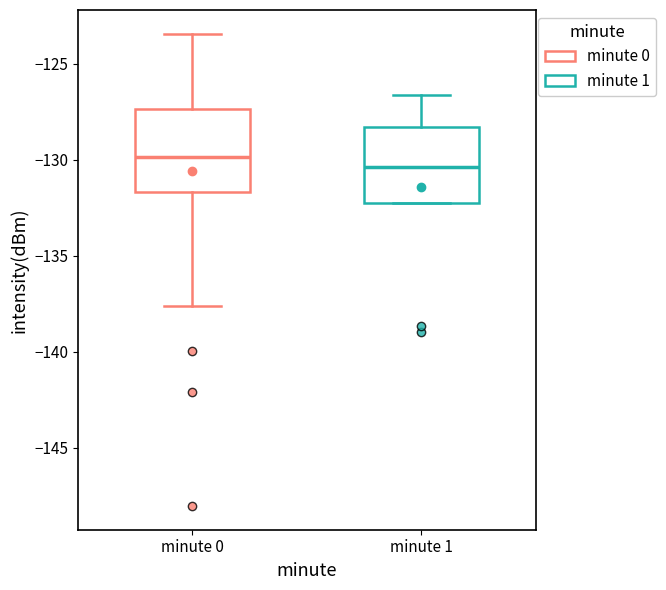

Where does the median line of the box for minute 0 sit on the y-axis? The values are not printed on the chart, so give them approximately, as read against the axis.

-130.0